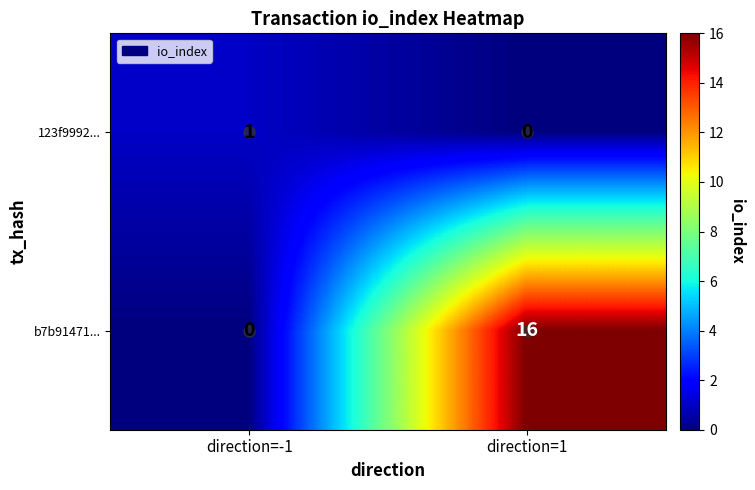

Rank the series at direction=-1 from highest to lowest value.

123f9992..., b7b91471...